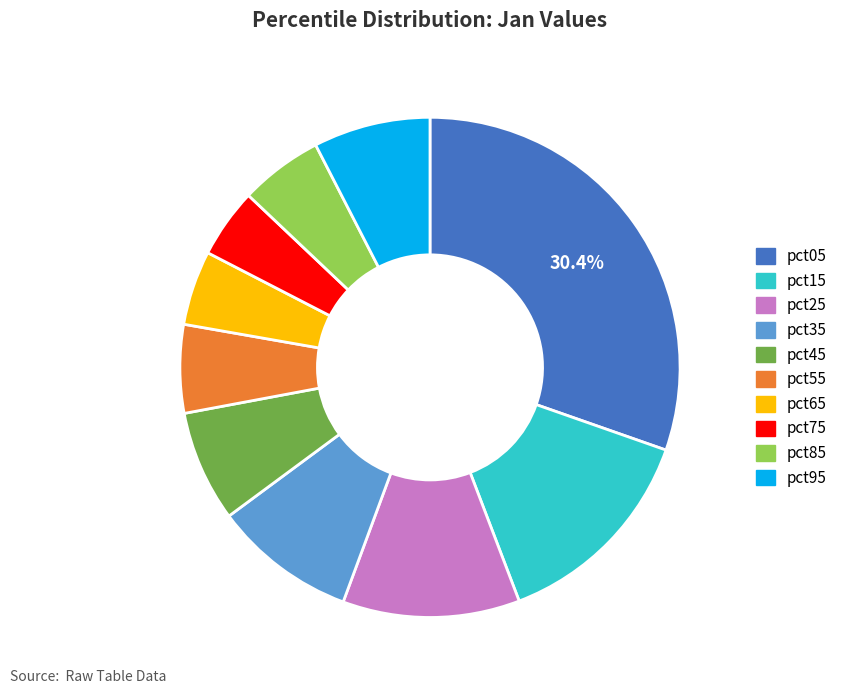

What is the largest slice in the pie chart?

pct05